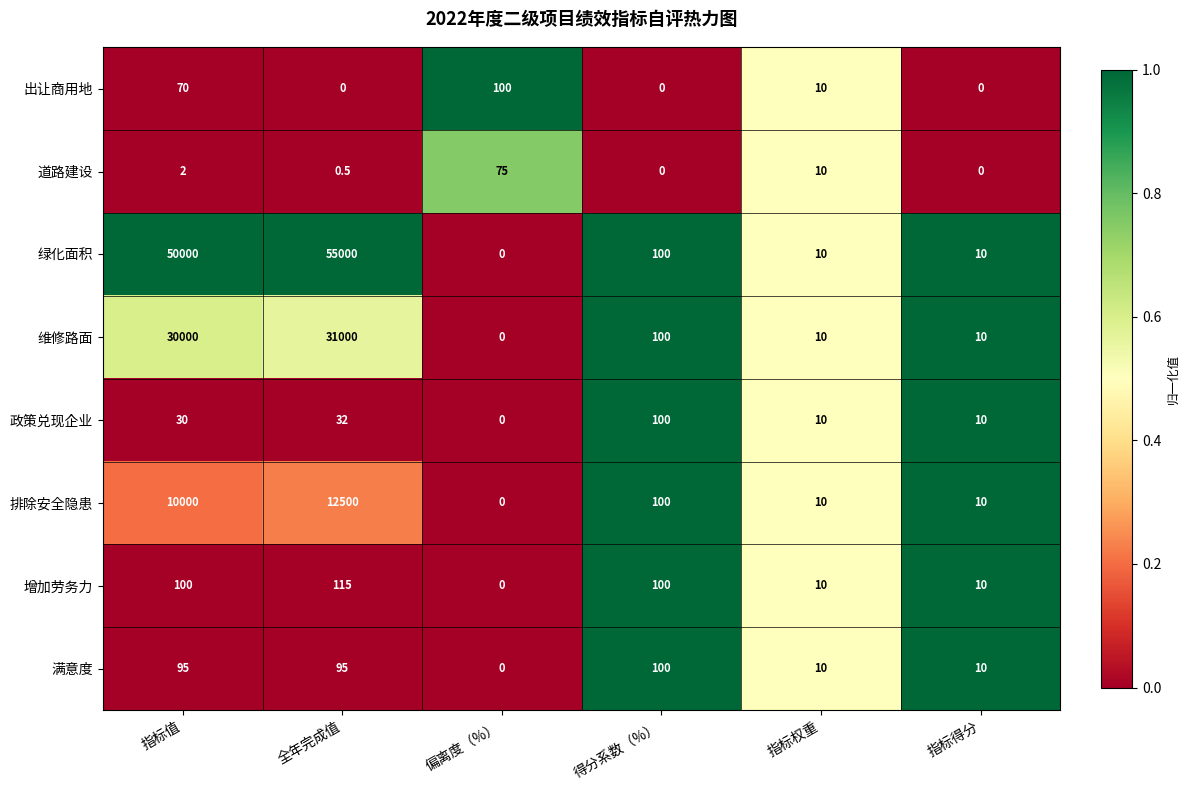

Which category has the highest value in the 排除安全隐患 series?

全年完成值